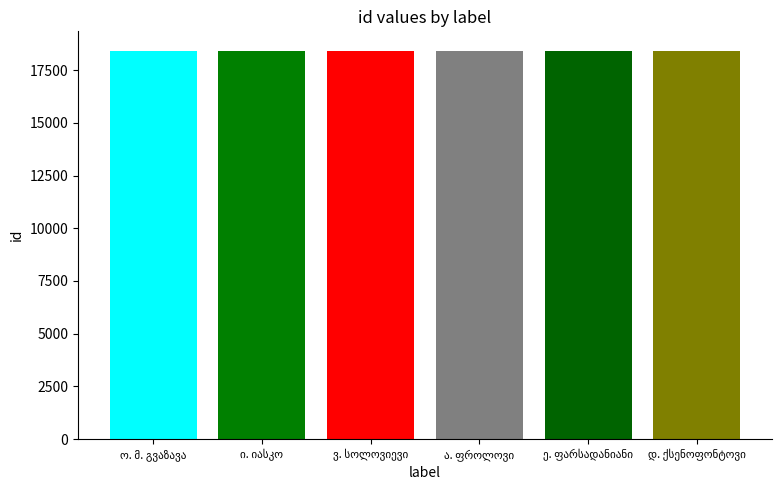

What is the change in value from ი. იასკო to ე. ფარსადანიანი?

+5